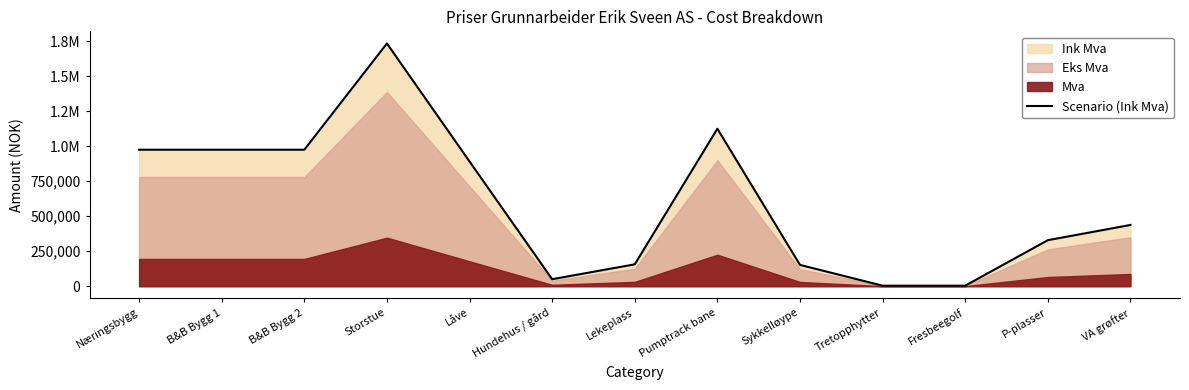

Reading left to right, extract all data points from this chart.

Næringsbygg=975000.0	B&B Bygg 1=975000.0	B&B Bygg 2=975000.0	Storstue=1734000.0	Låve=891000.0	Hundehus / gård=50000.0	Lekeplass=156250.0	Pumptrack bane=1125000.0	Sykkelløype=152187.5	Tretopphytter=3750.0	Fresbeegolf=3750.0	P-plasser=328750.0	VA grøfter=437500.0